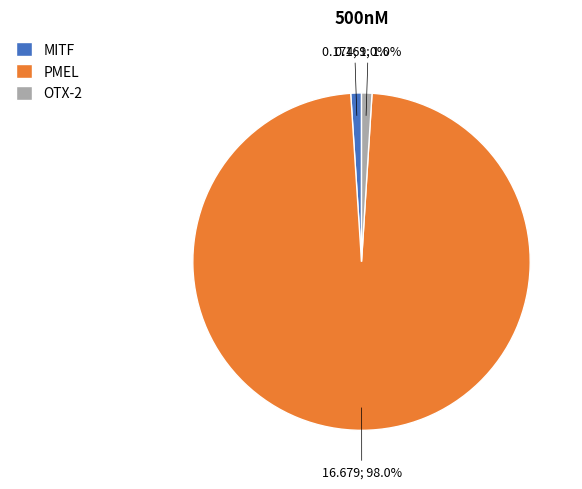

Is there a majority slice in this chart?

Yes